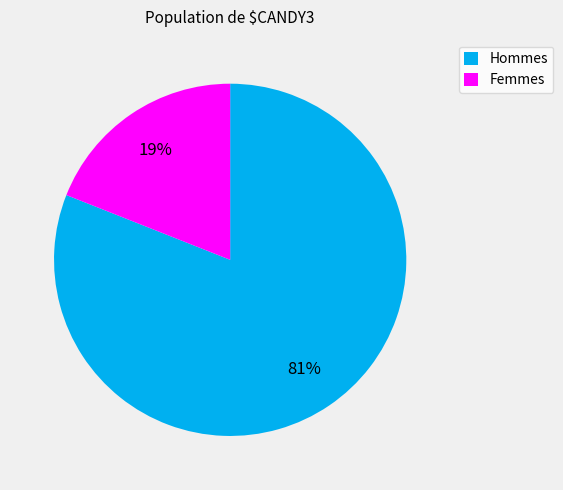

Rank the categories by value from lowest to highest.

Femmes, Hommes